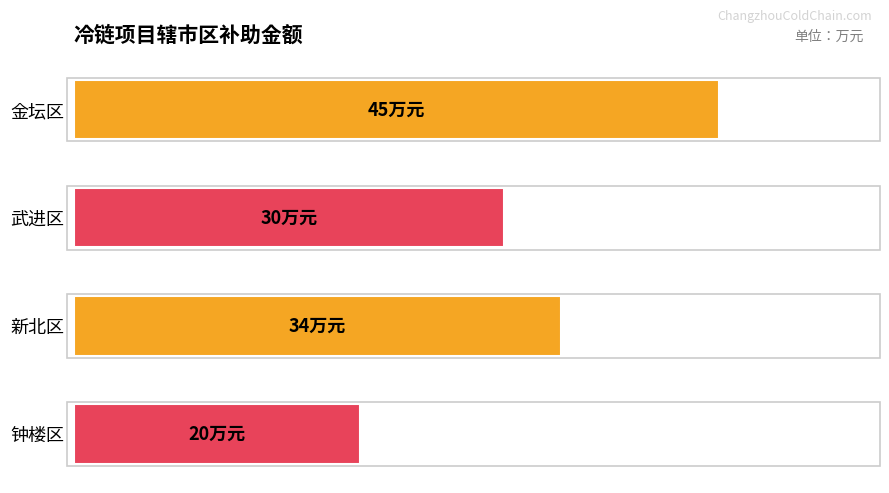

Does the chart contain any negative values?

No